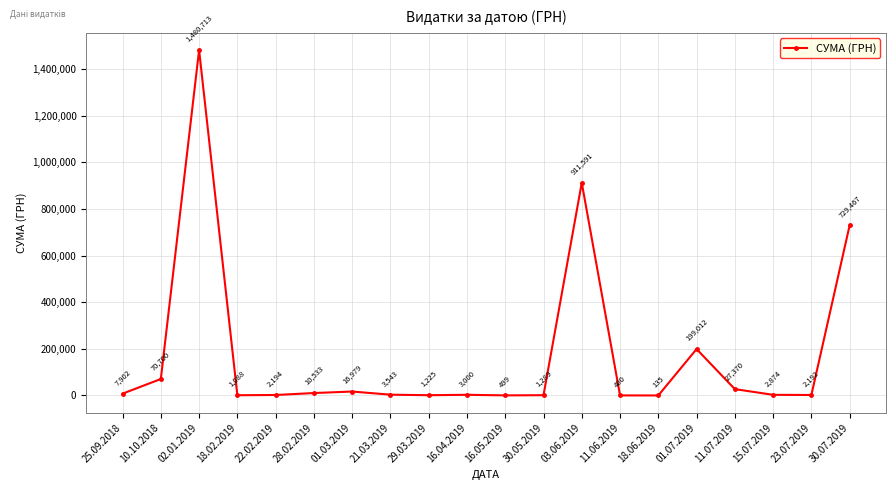

What is the difference between the second highest and minimum values?

911455.5